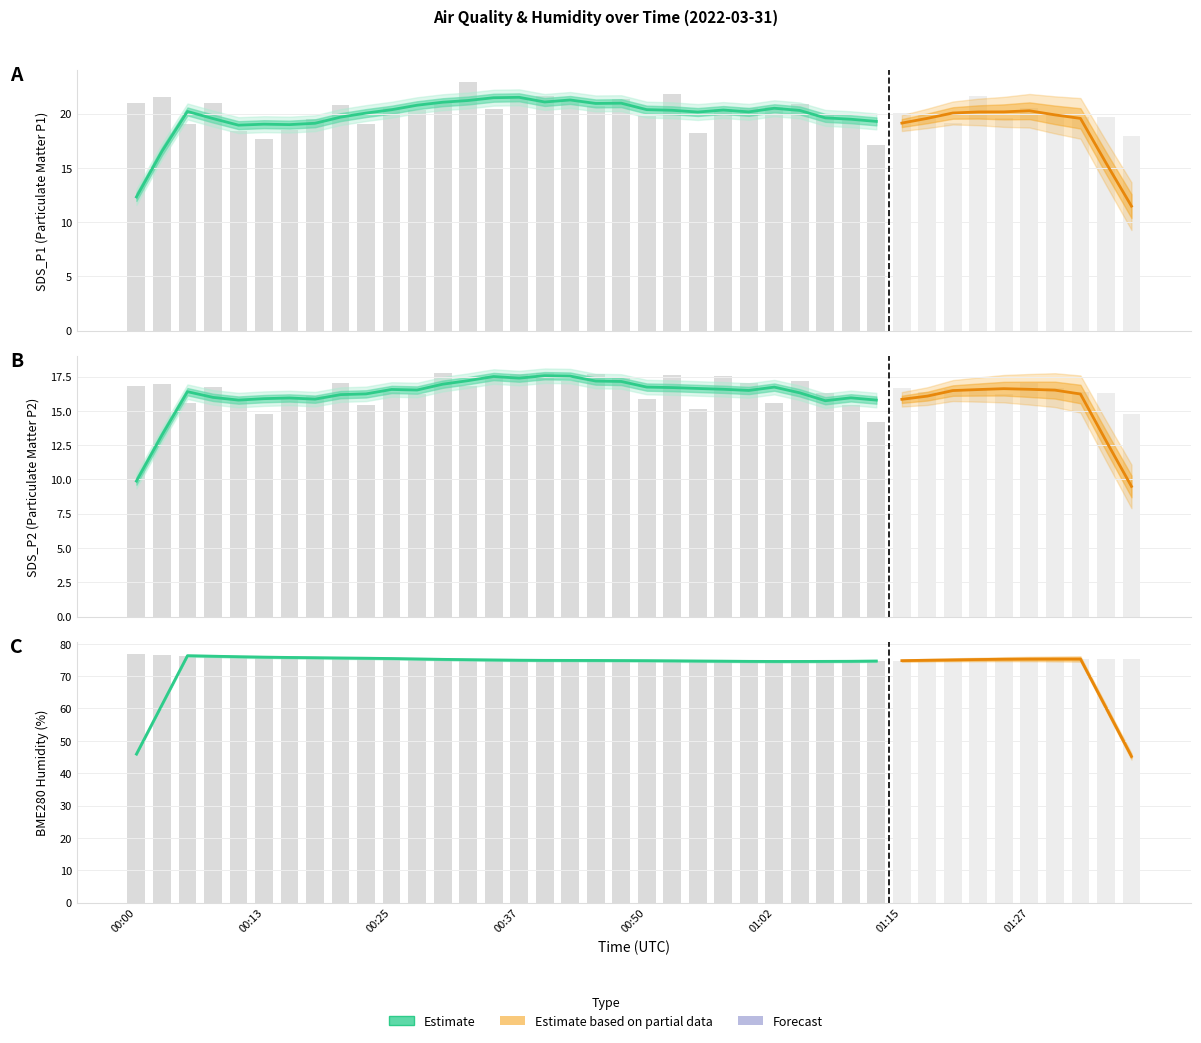

What is the label of the 9th bar from the left?

00:20